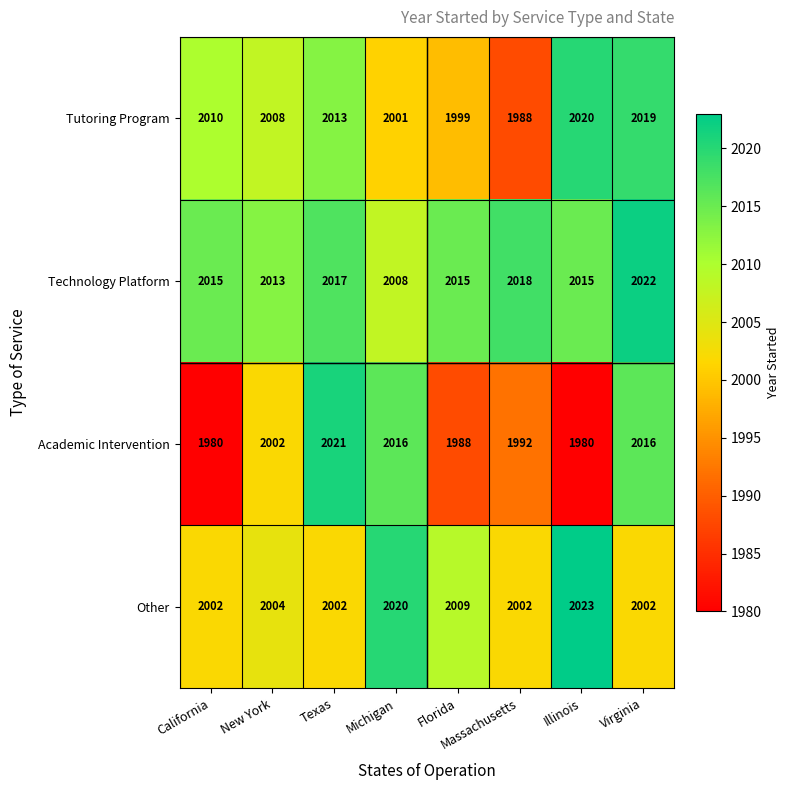

At which label does Technology Platform reach its minimum?

Michigan